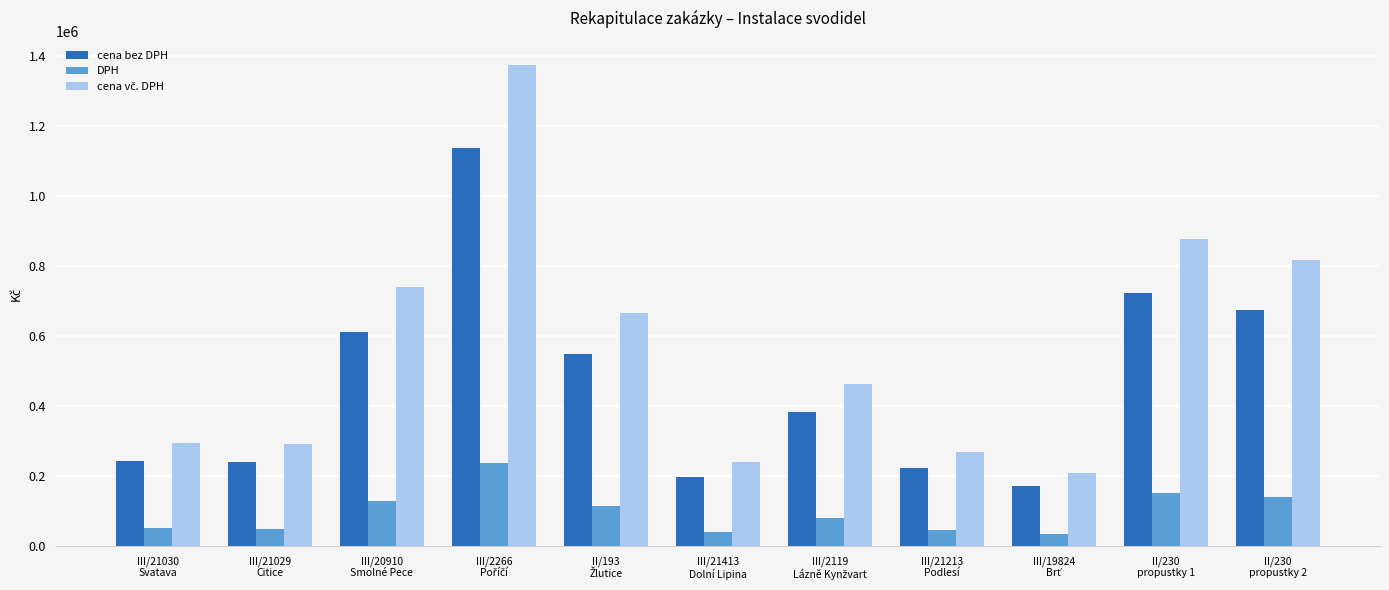

What is the minimum value shown in the chart?

36414.0